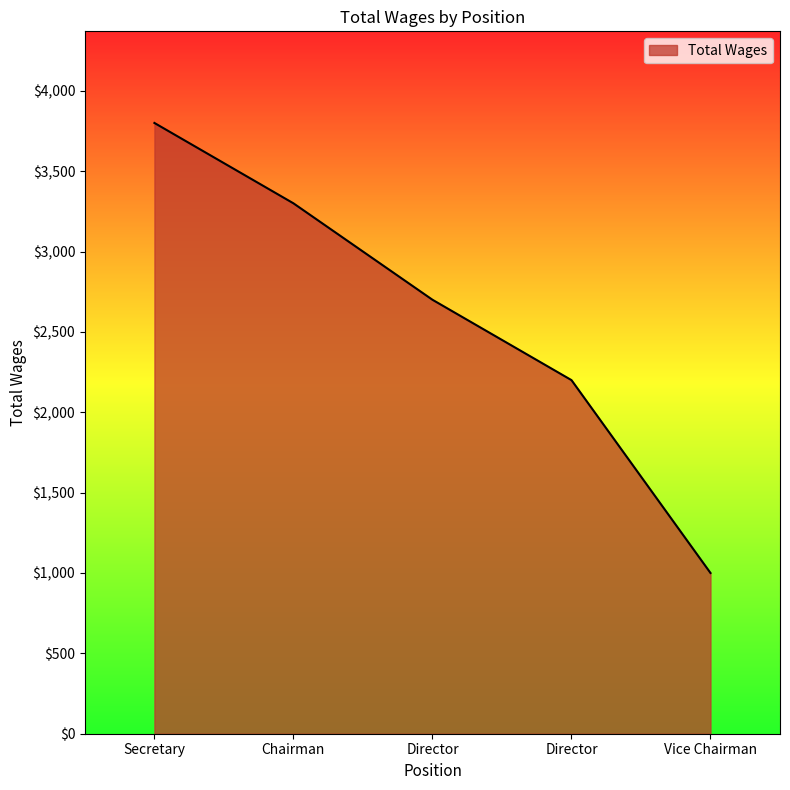

How many values are below 2700?

2